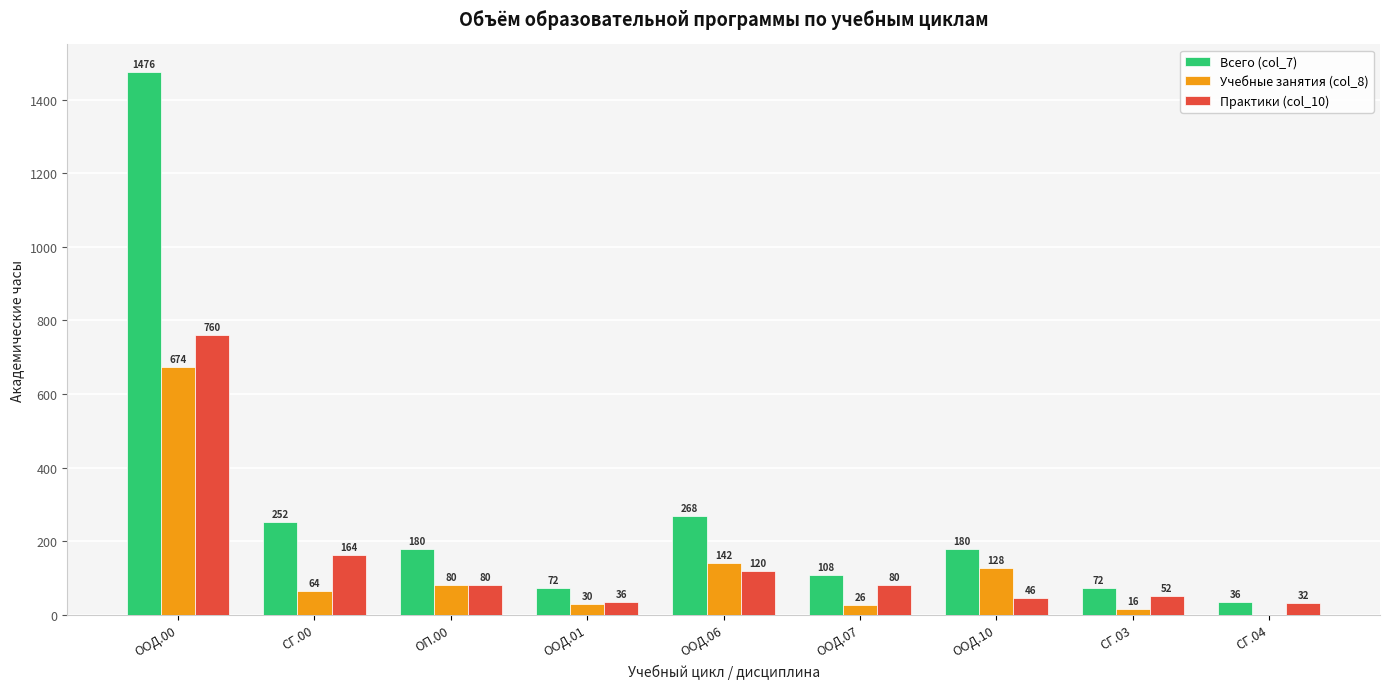

How many series are shown in this chart?

3